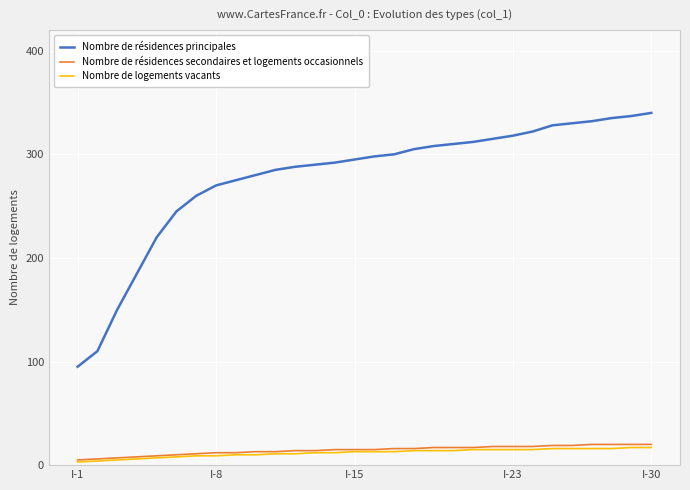

True or false: Nombre de résidences secondaires et logements occasionnels and Nombre de résidences principales intersect in this chart.

False